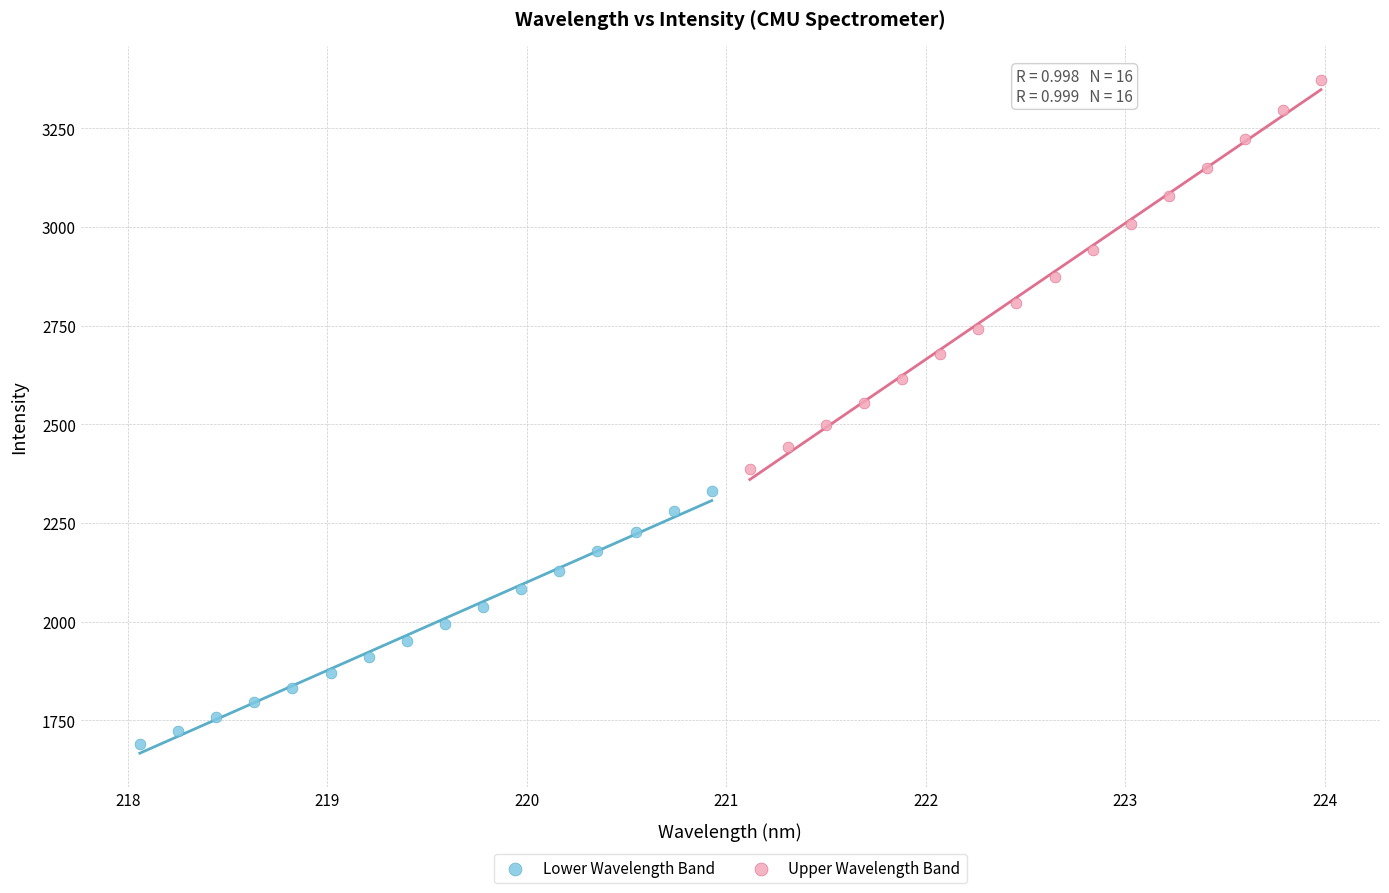

What are all the series names shown in the legend?

Lower Wavelength Band, Upper Wavelength Band